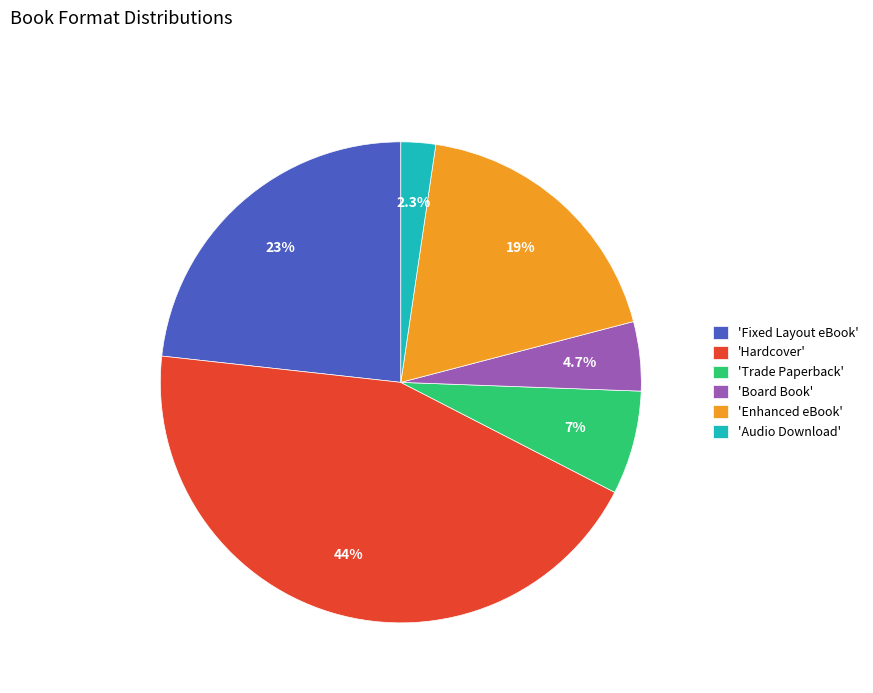

Do 'Audio Download' and 'Board Book' together represent more than half of the pie?

No